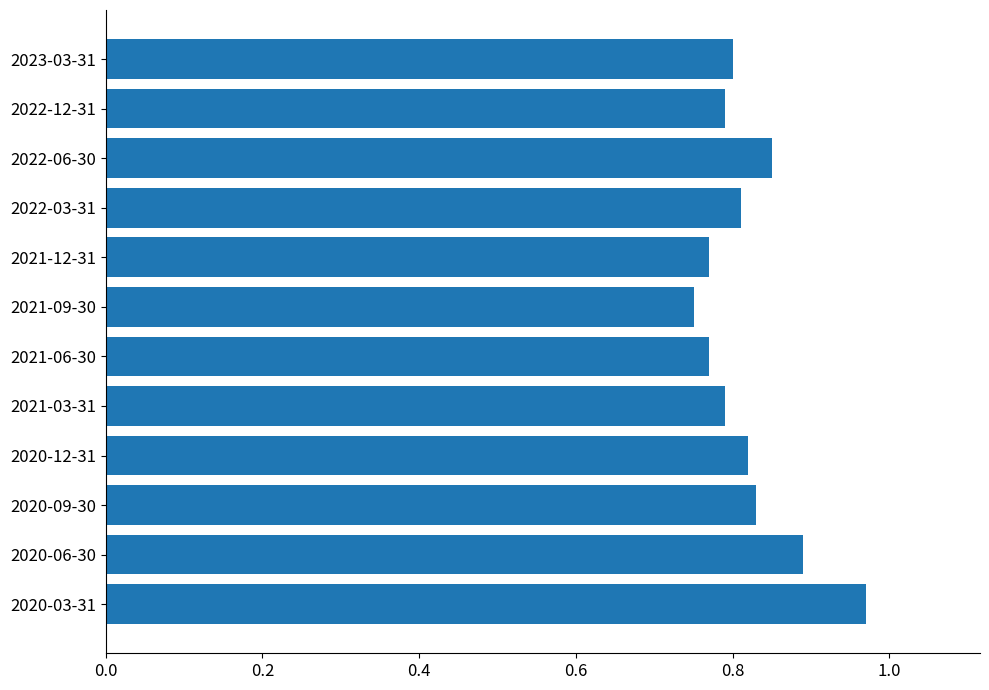

Is it true that the value at 2021-06-30 is 0.8?

True